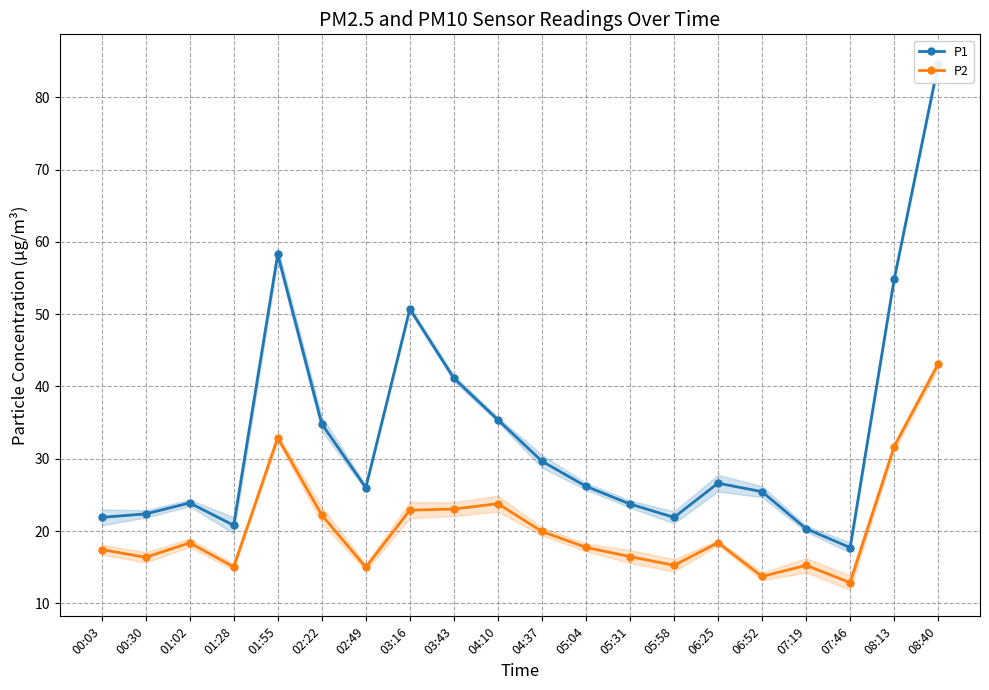

What is the highest value of the P2 series?

43.1